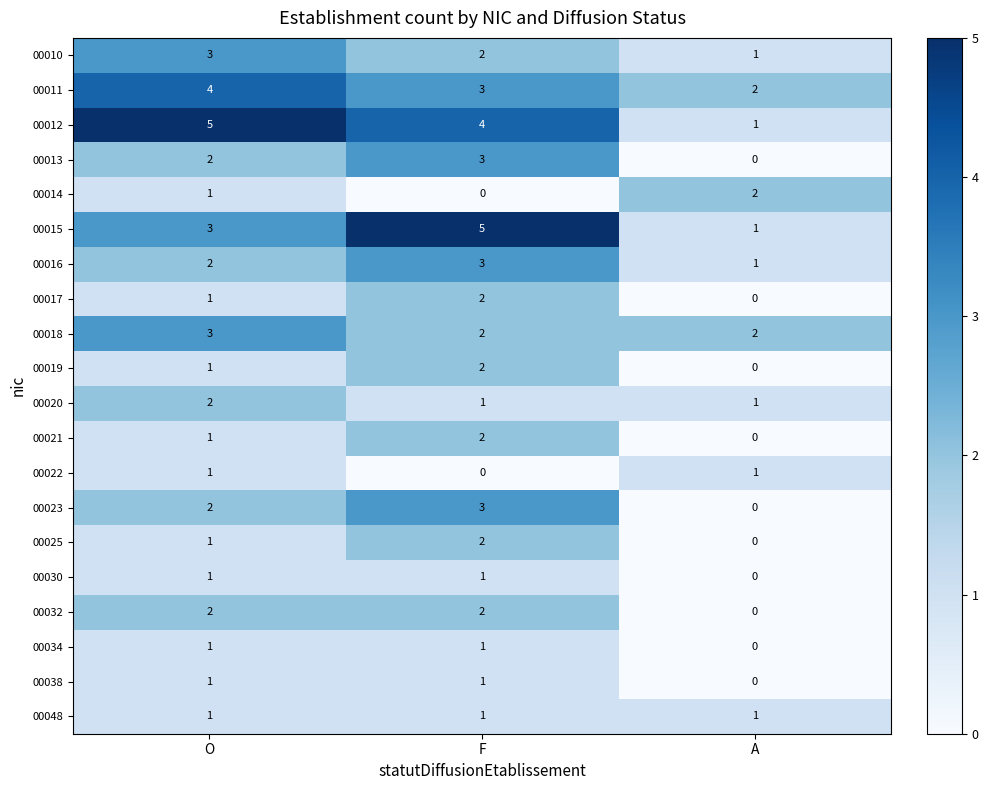

What is the spread (max minus min) of values at F?

5